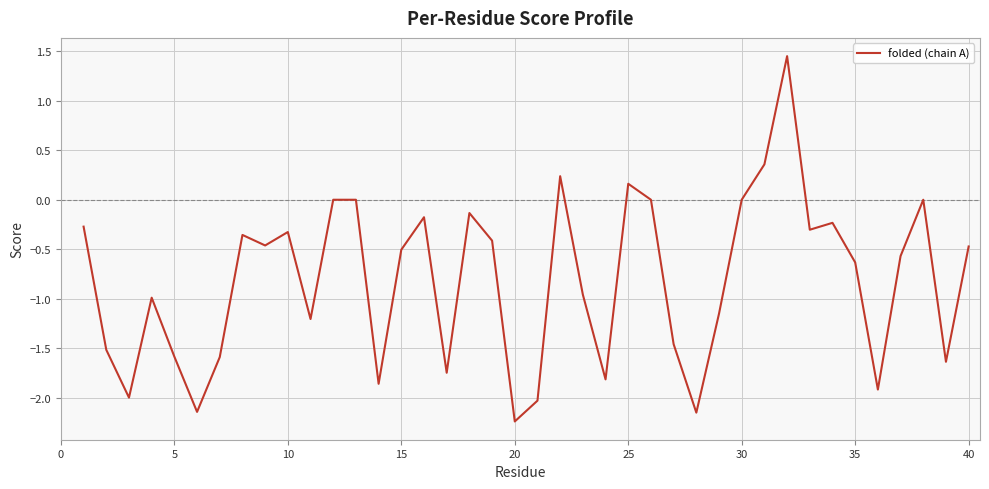

What is the minimum value shown in the chart?

-2.2